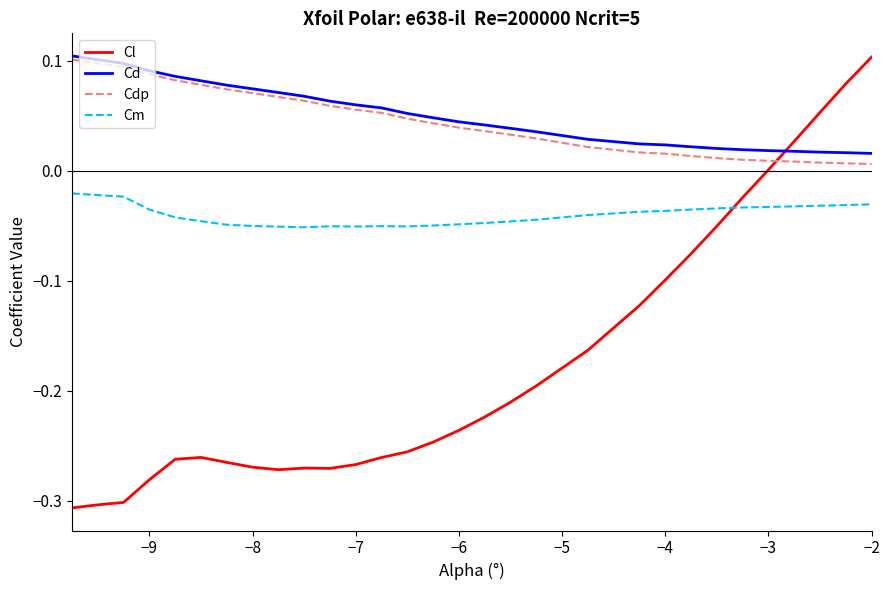

True or false: Cd and Cm cross at least once.

False